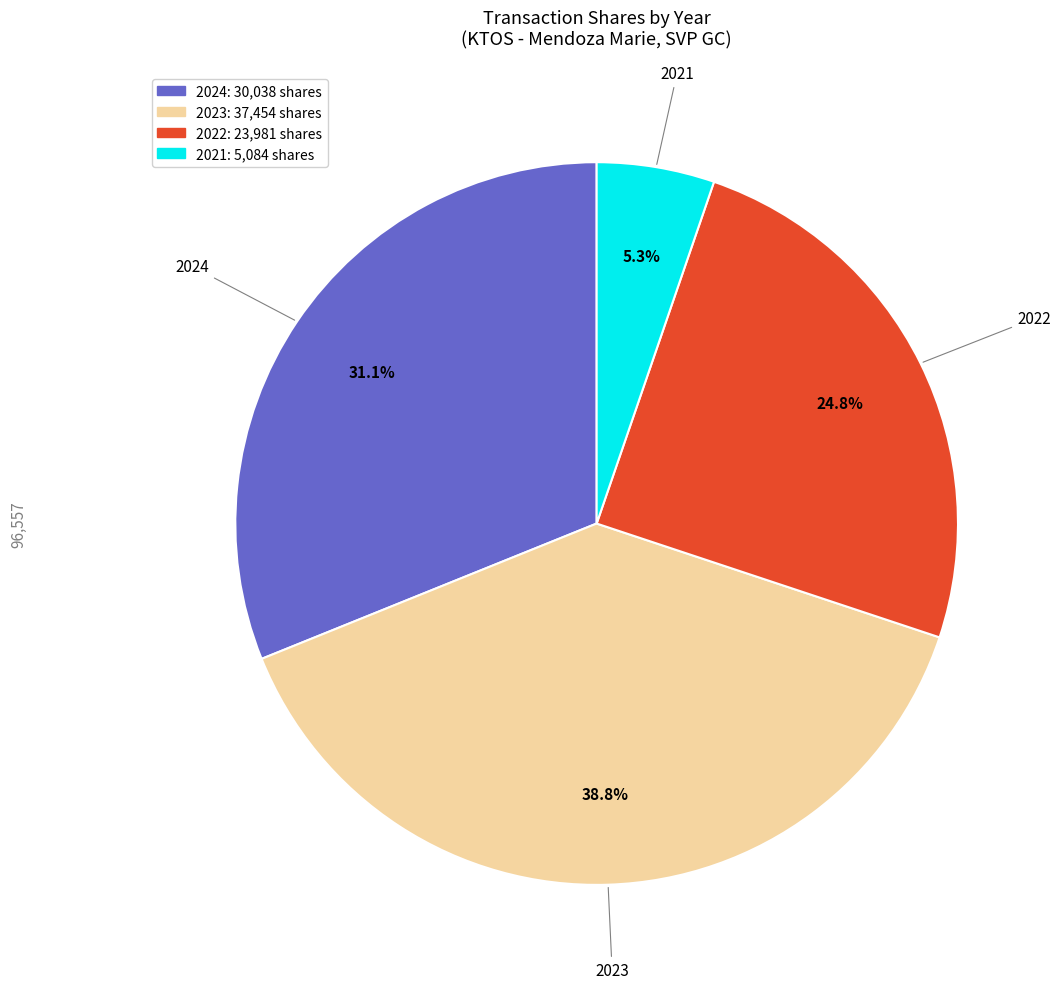

To the nearest percent, what is the average slice percentage?

25%